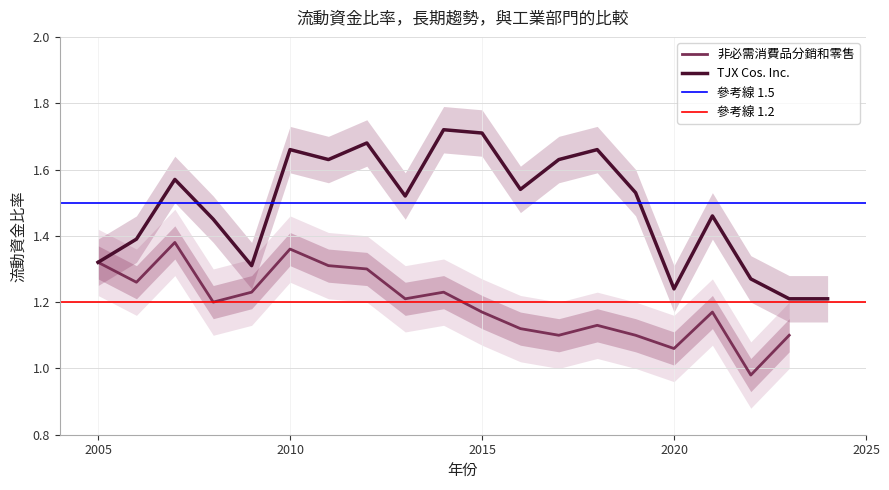

Is it true that TJX Cos. Inc. equals 0.7 at 2015?

False